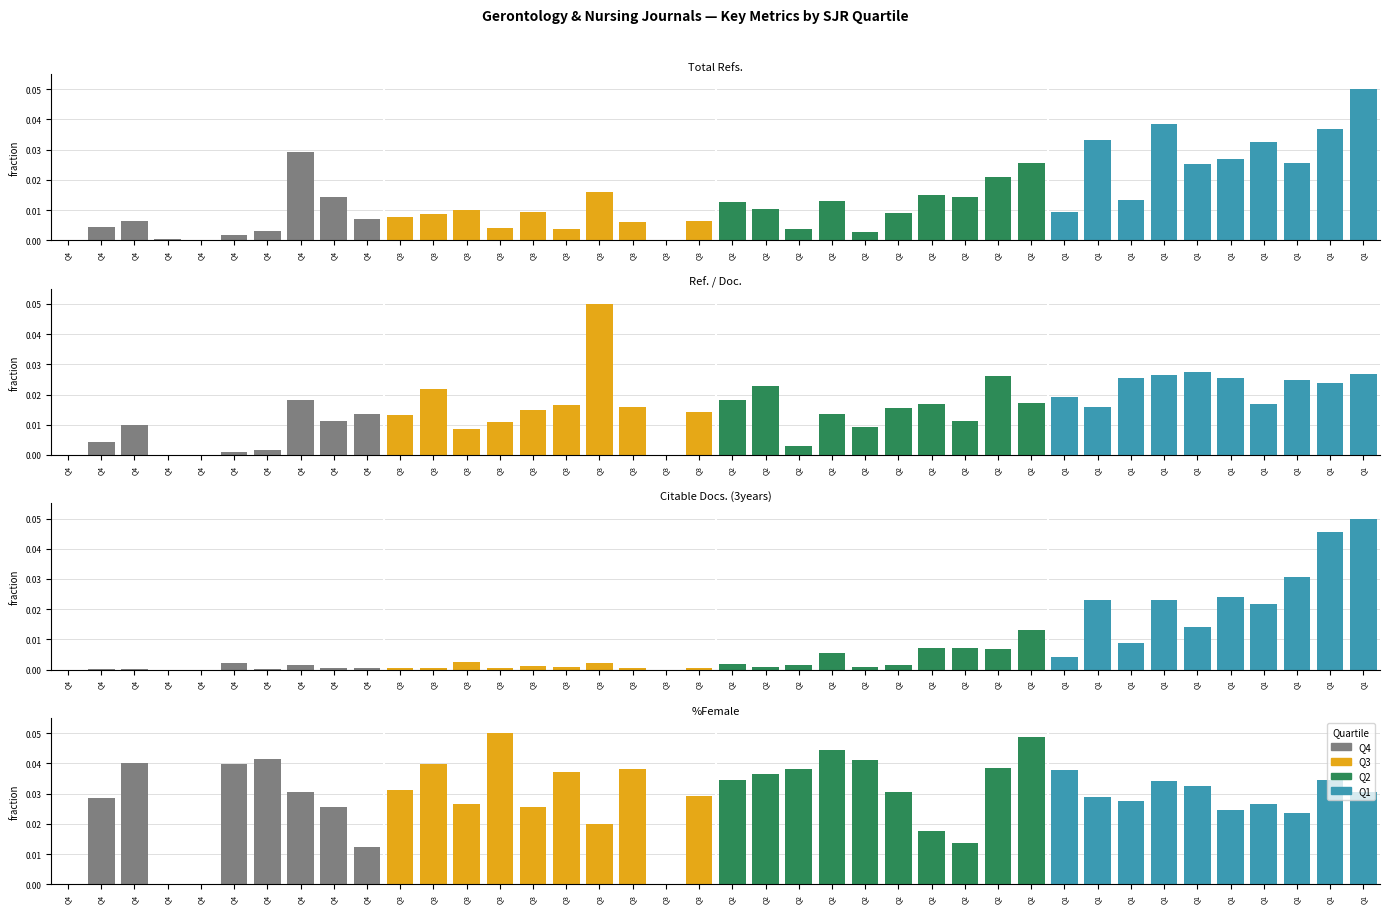

At how many categories does at least one series exceed 0?

38